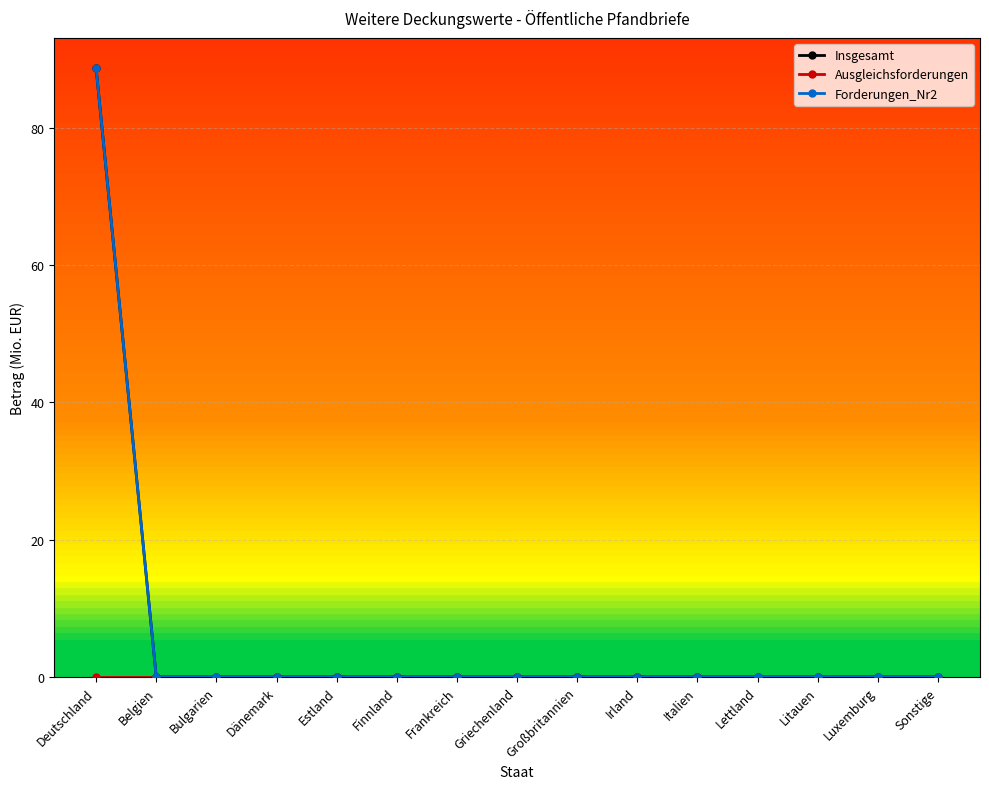

True or false: Insgesamt and Forderungen_Nr2 cross at least once.

False